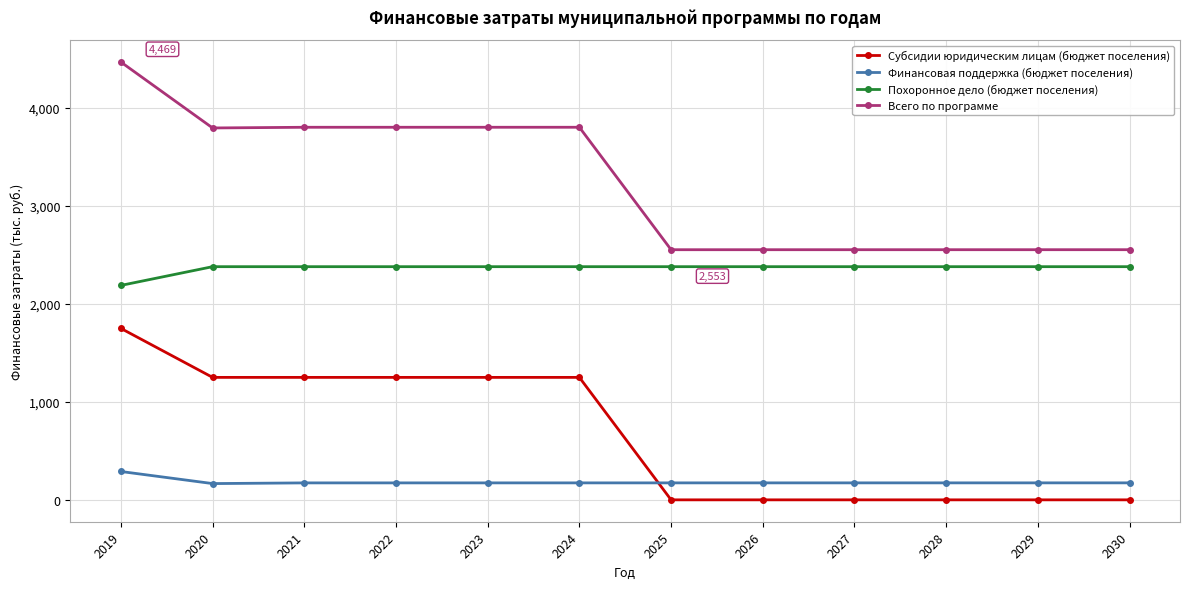

What is the average value of the Похоронное дело (бюджет поселения) series?

2364.1